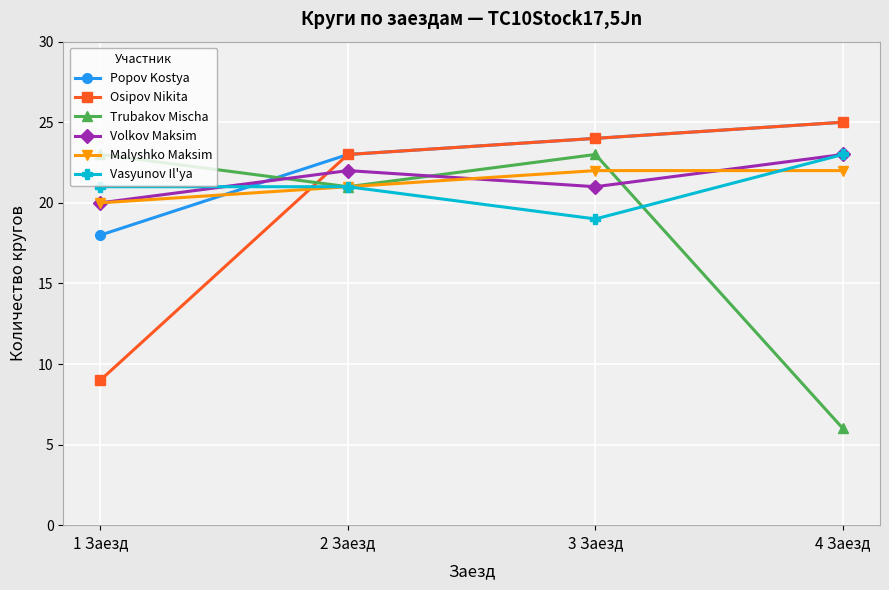

Reading right to left, what are all the values shown in this chart?

Popov Kostya: 4 Заезд=25	3 Заезд=24	2 Заезд=23	1 Заезд=18
Osipov Nikita: 4 Заезд=25	3 Заезд=24	2 Заезд=23	1 Заезд=9
Trubakov Mischa: 4 Заезд=6	3 Заезд=23	2 Заезд=21	1 Заезд=23
Volkov Maksim: 4 Заезд=23	3 Заезд=21	2 Заезд=22	1 Заезд=20
Malyshko Maksim: 4 Заезд=22	3 Заезд=22	2 Заезд=21	1 Заезд=20
Vasyunov Il'ya: 4 Заезд=23	3 Заезд=19	2 Заезд=21	1 Заезд=21